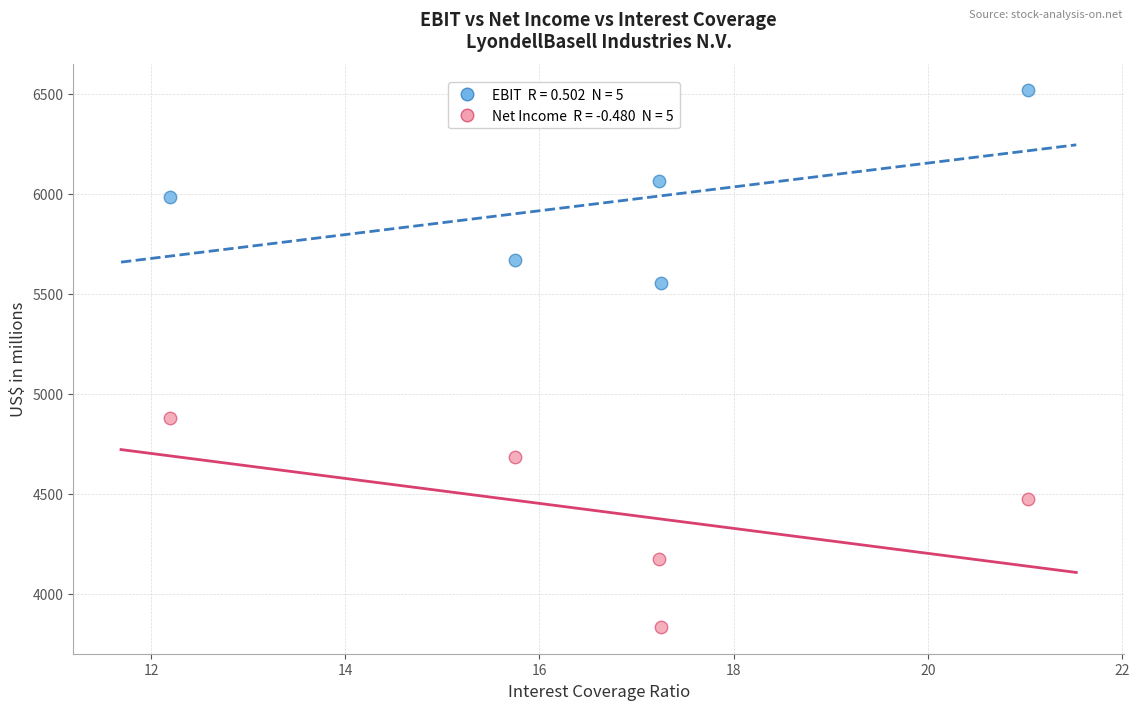

Across all series, what Y value is closest to 5177?

4879